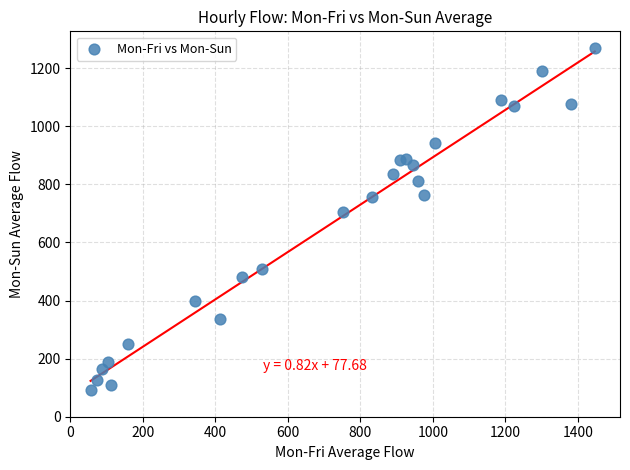

What Y value in the scatter plot is closest to 679?

705